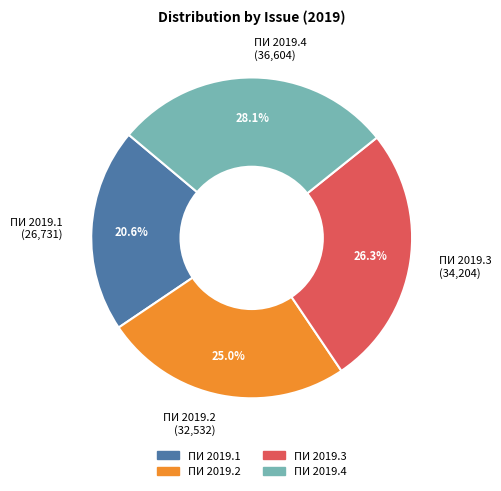

What is the largest slice in the pie chart?

ПИ 2019.4